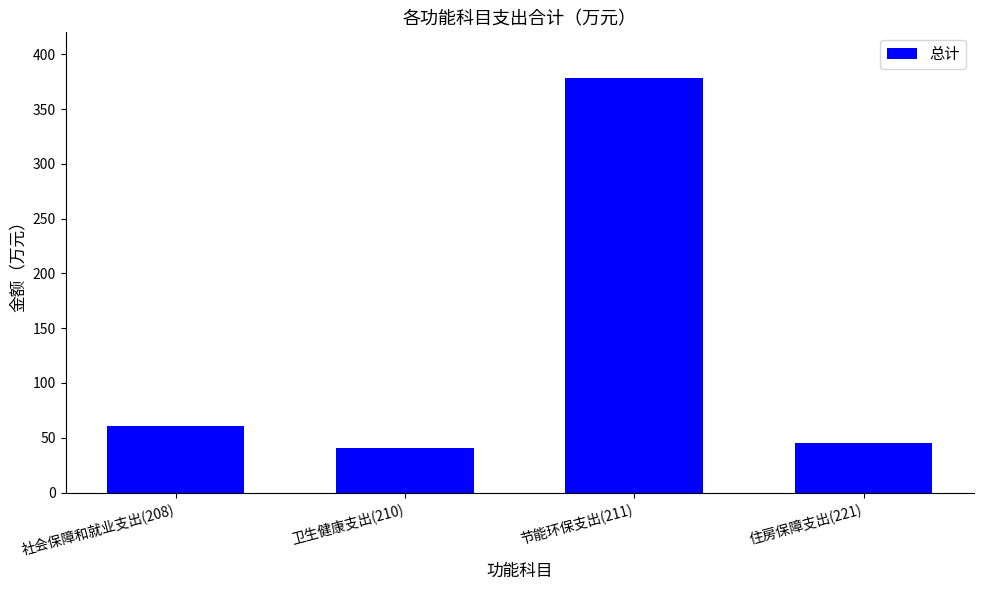

Read the value at 节能环保支出(211).

378.3